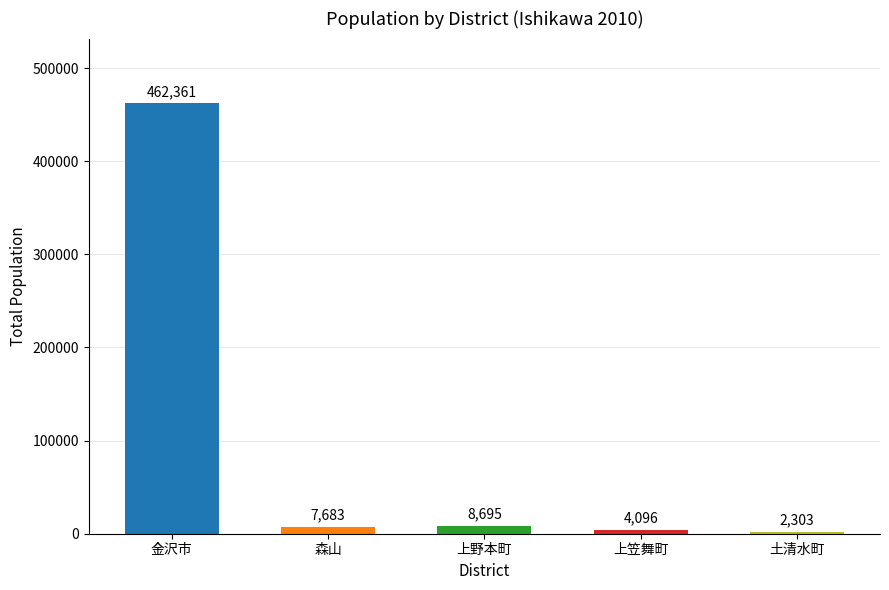

How many values are below 7683?

2